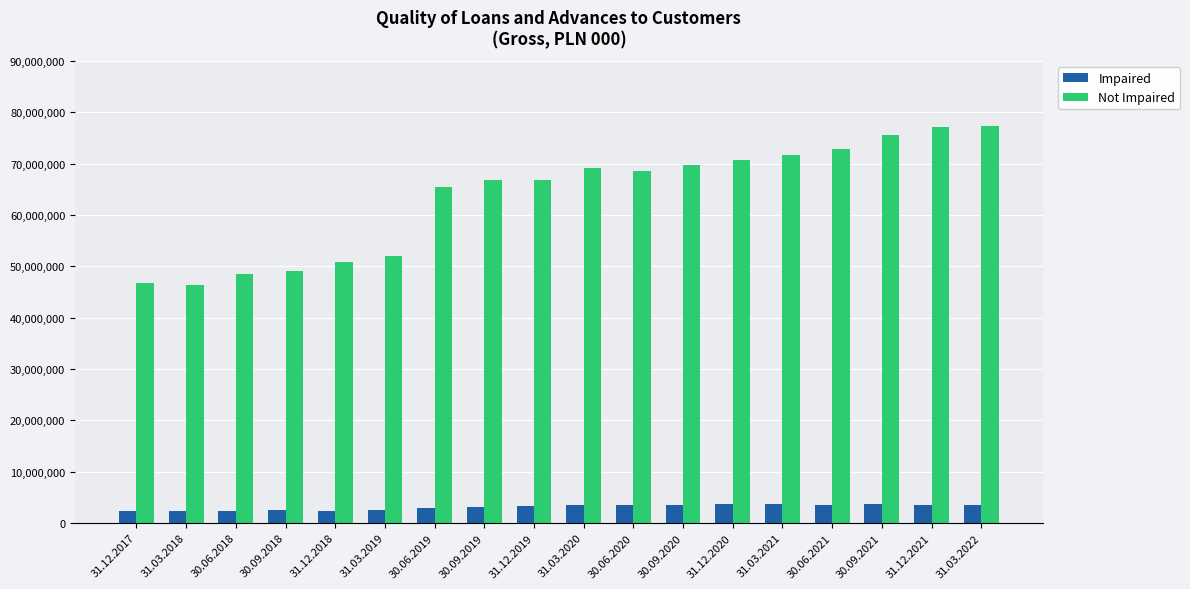

Is it true that Not Impaired equals 70712426 at 31.12.2020?

True